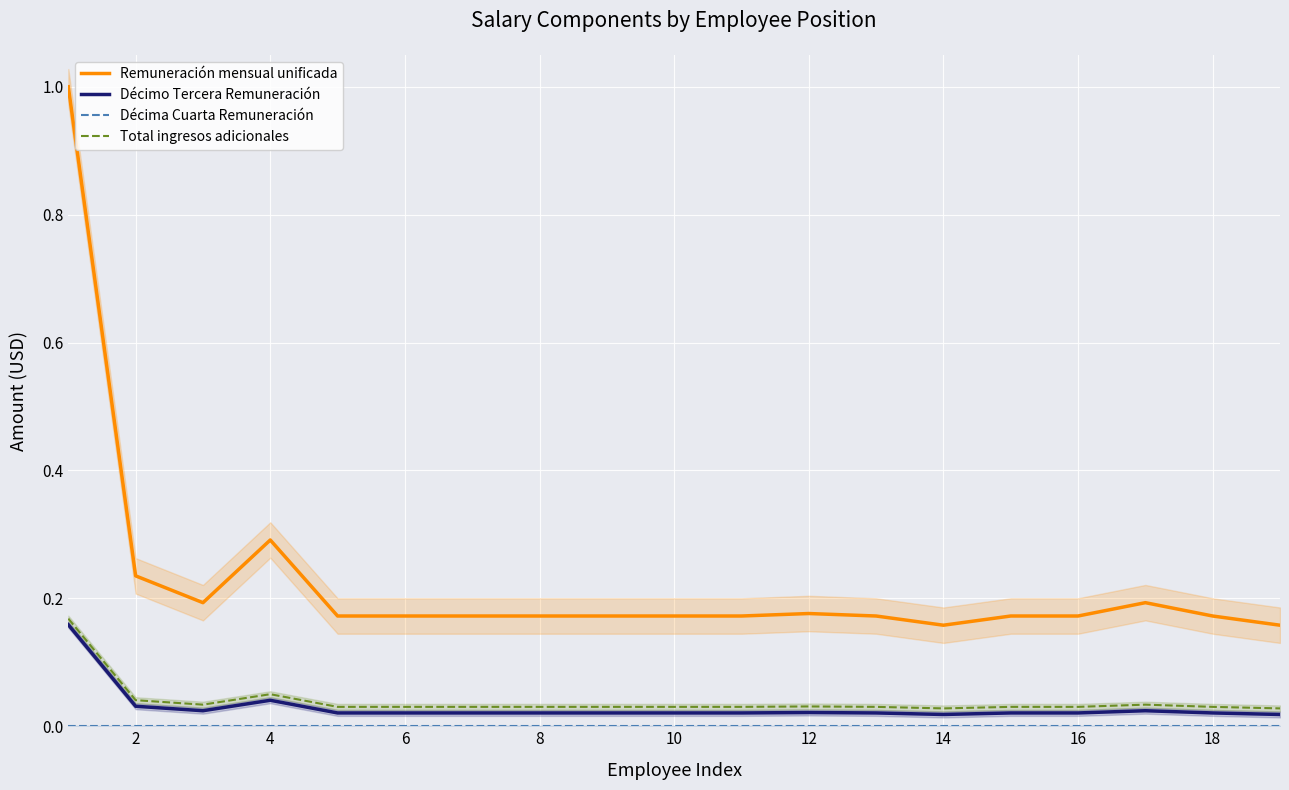

True or false: Remuneración mensual unificada has a value of 0.3 at 4.

True